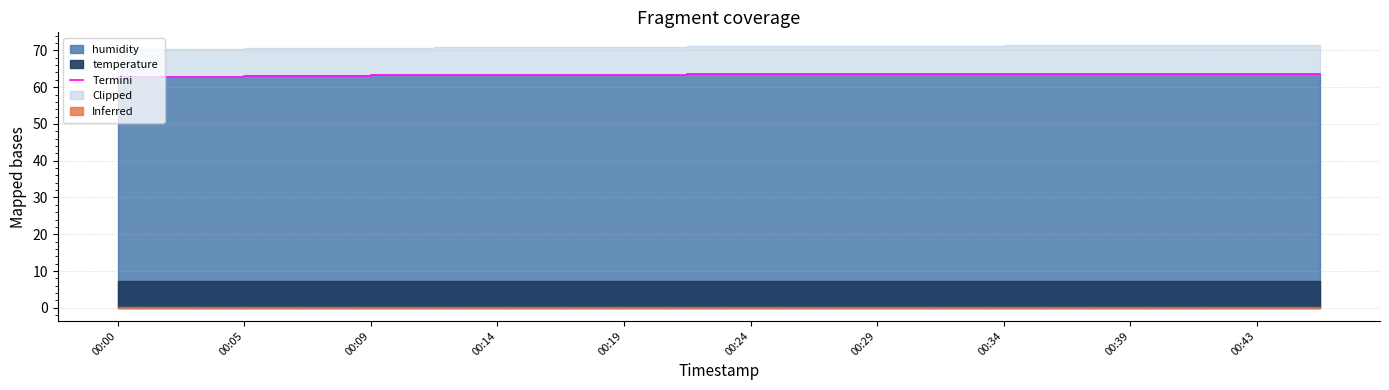

Count the values in the range 63 to 64.

18